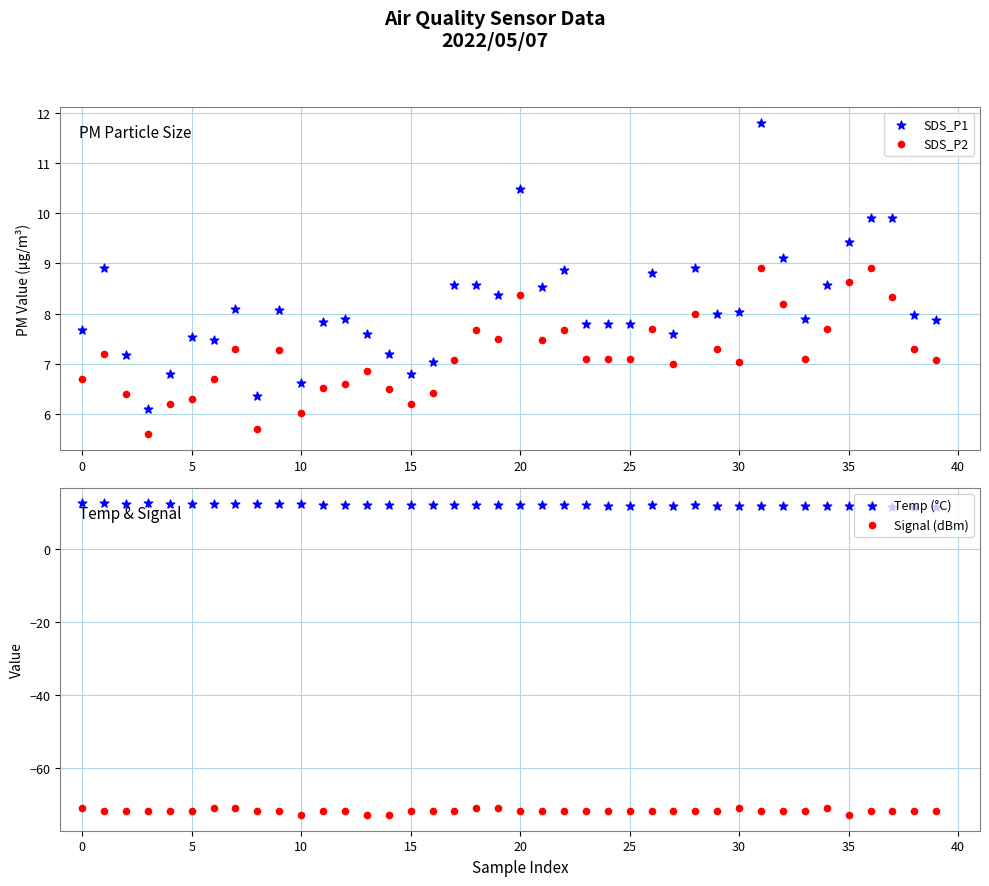

Which series contains the highest Y value?

Temp (°C)